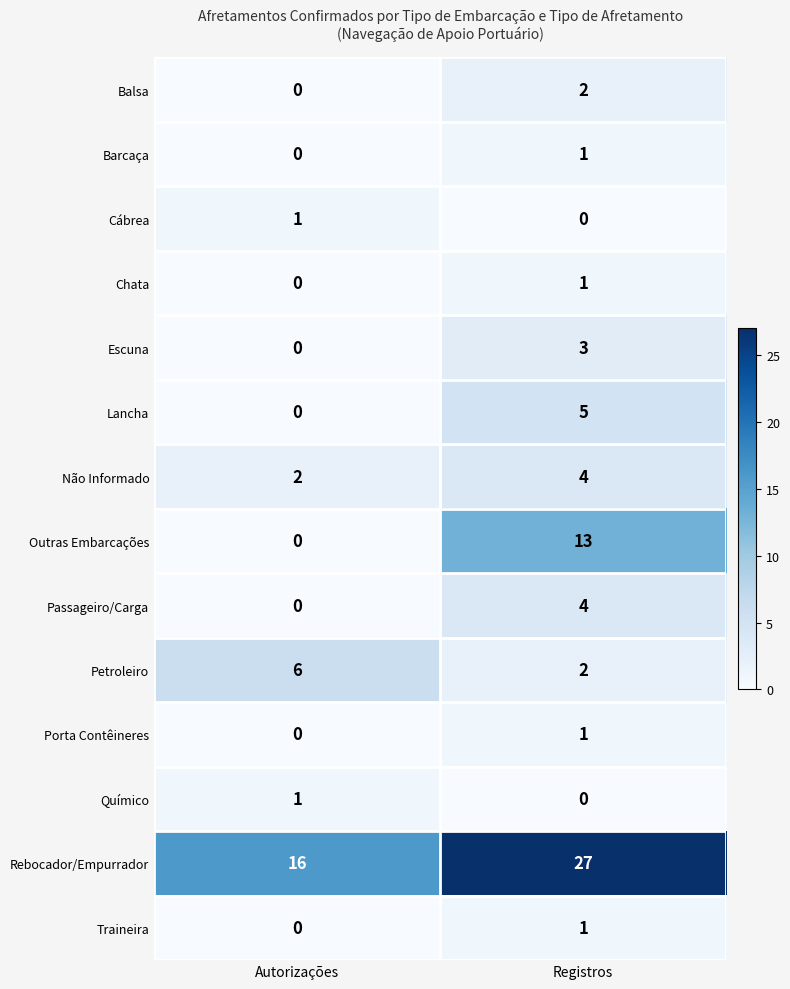

The Não Informado series shows 3 at Autorizações. True or false?

False